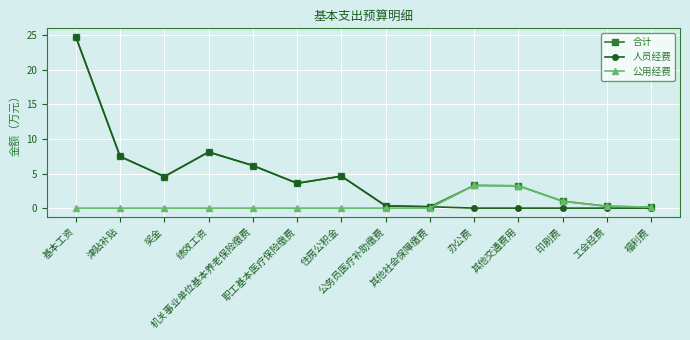

In 合计, how many points are higher than both neighbors (excluding endpoints)?

3